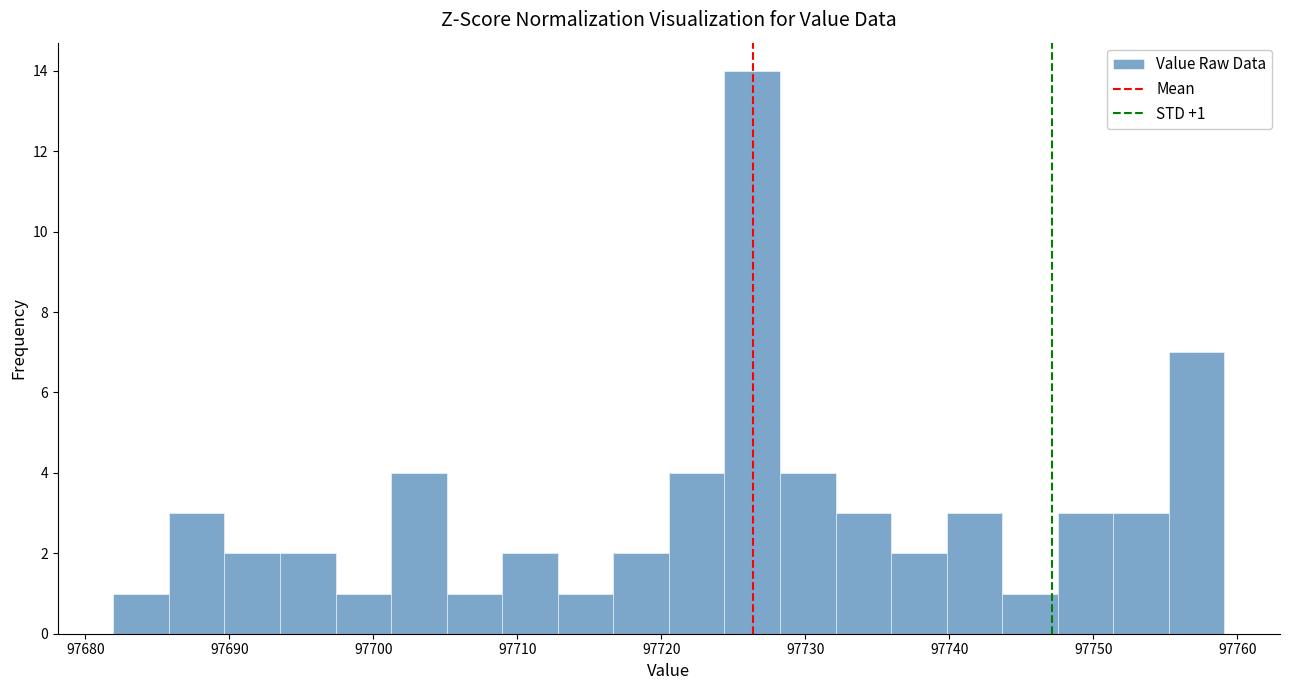

Read against the x-axis, roughly where is the centre of the tallest bar?

97726